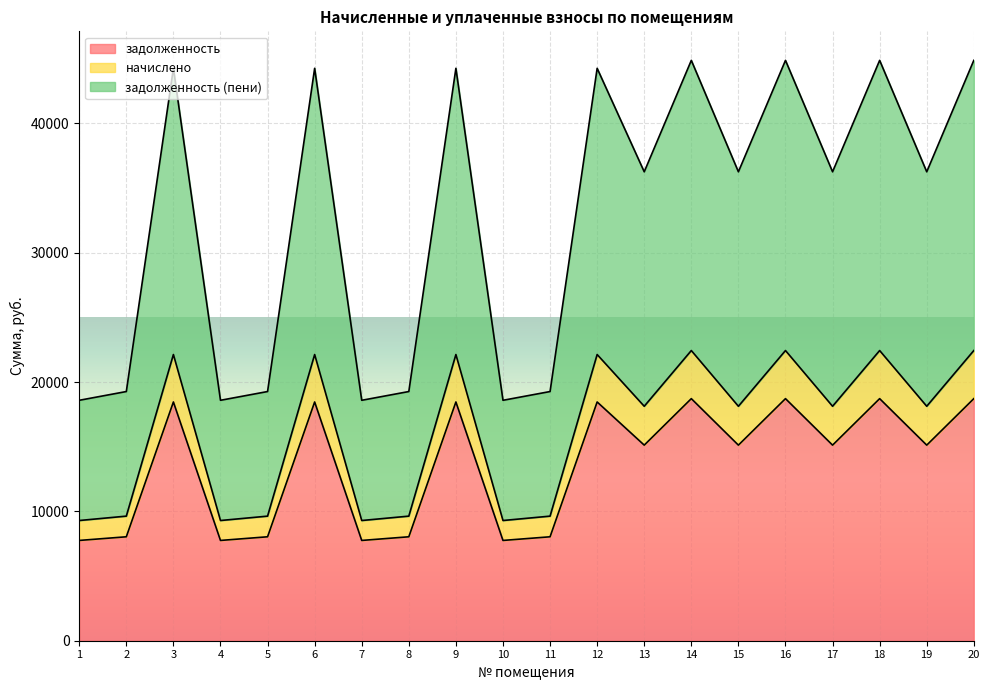

Where is the first local minimum for задолженность (пени)?

4